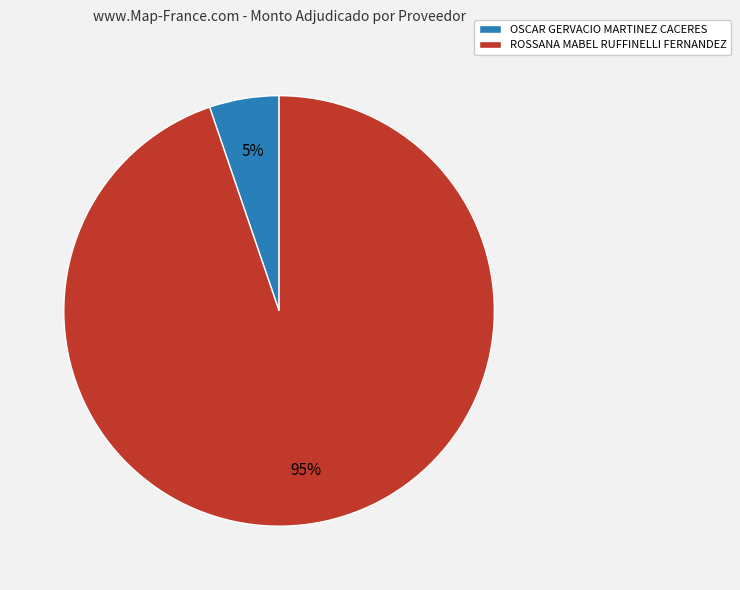

What percentage is the OSCAR GERVACIO MARTINEZ CACERES slice, to the nearest percent?

5%